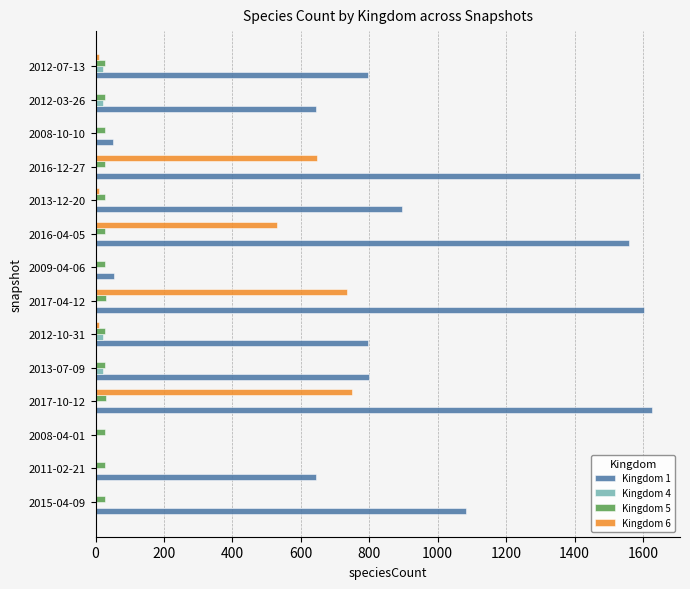

Which series has the largest total across all categories?

Kingdom 1